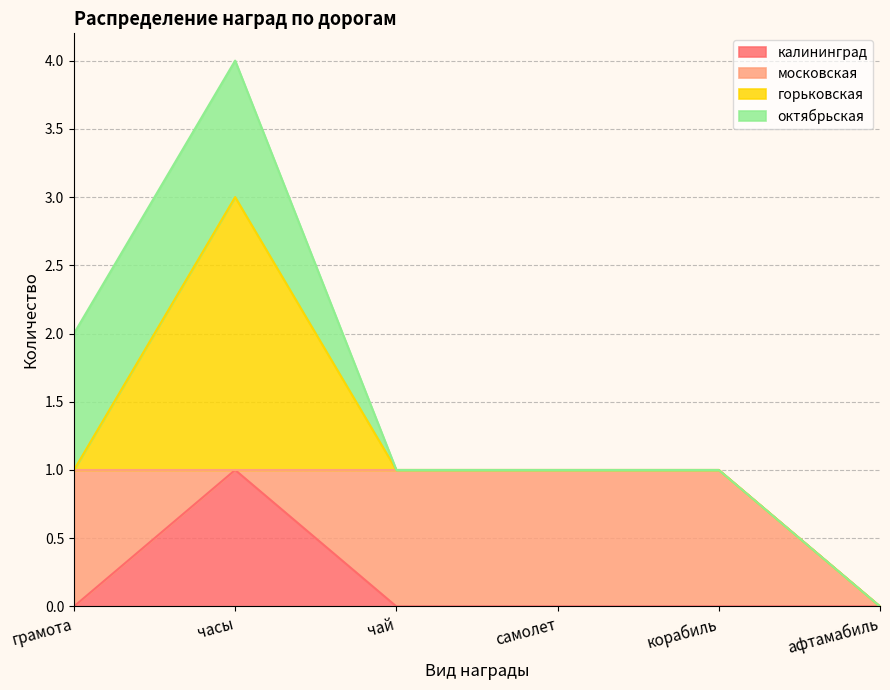

Is the value of калининград at афтамабиль greater than the value of октябрьская at чай?

No